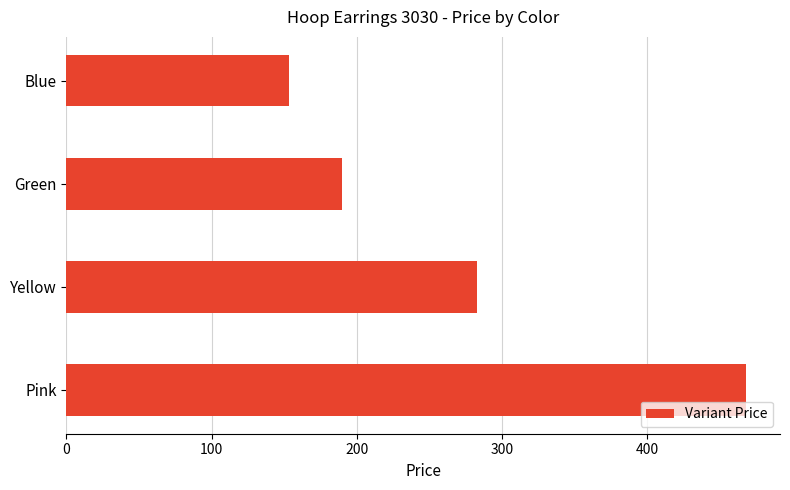

What is the difference between the maximum and second lowest values?

278